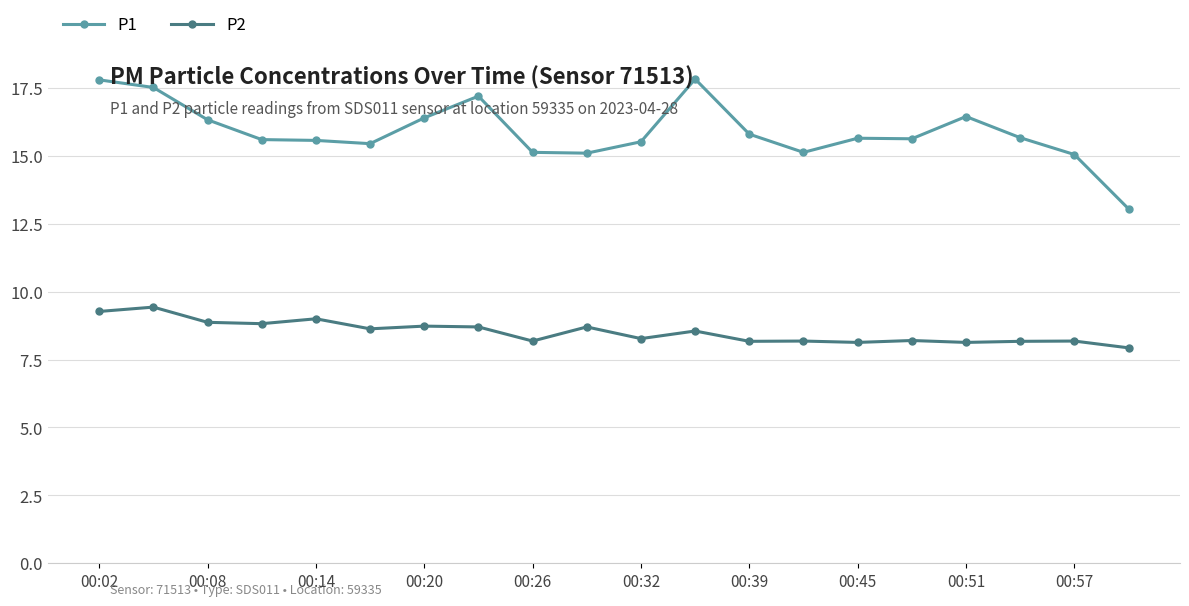

Which series has the widest spread of values?

P1